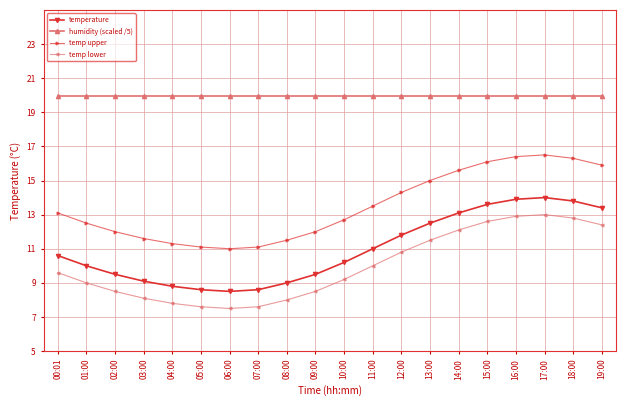

What is the difference between the highest and lowest values at 14:00?

7.9